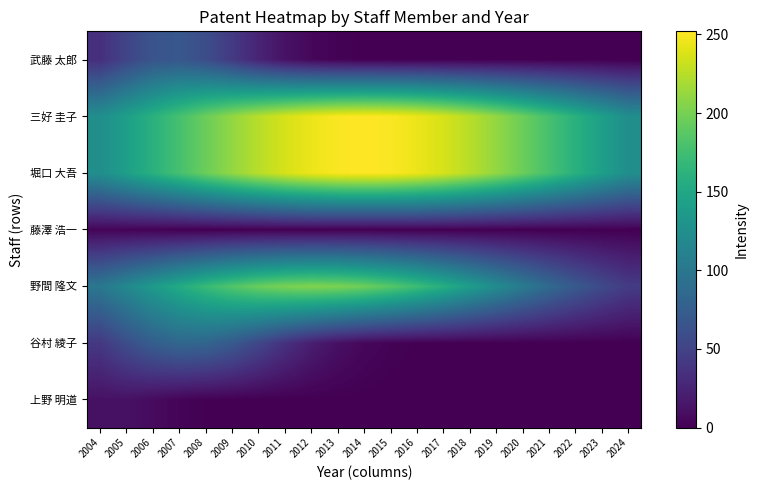

What is the spread (max minus min) of values at 2006?

158.8